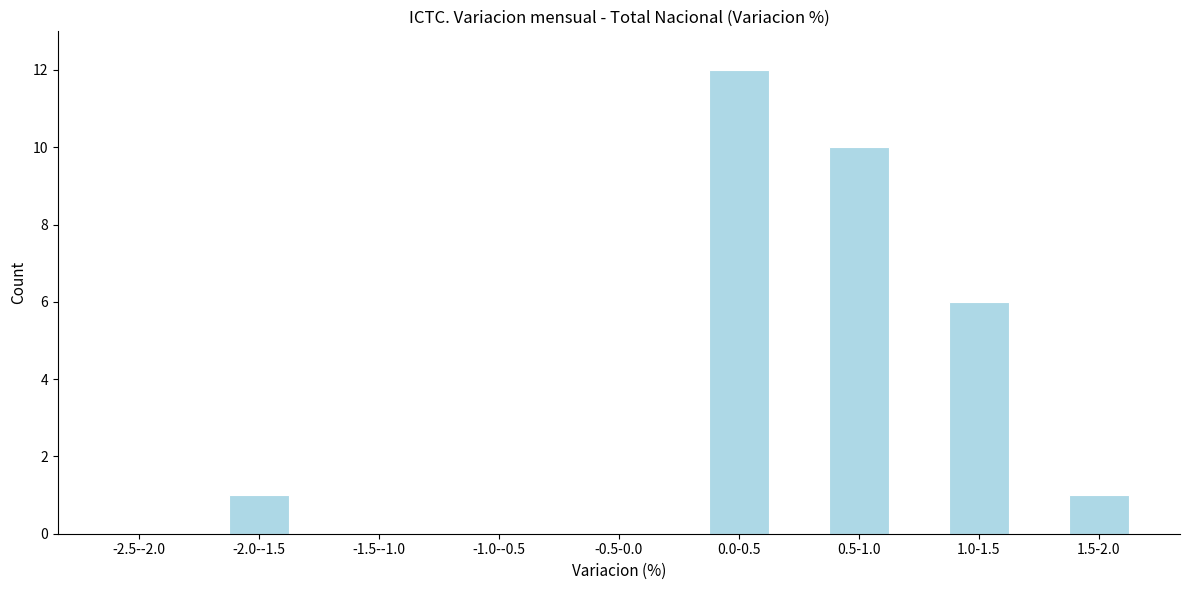

Reading left to right, transcribe all the data shown in this chart.

-2.5--2.0=0	-2.0--1.5=1	-1.5--1.0=0	-1.0--0.5=0	-0.5-0.0=0	0.0-0.5=12	0.5-1.0=10	1.0-1.5=6	1.5-2.0=1